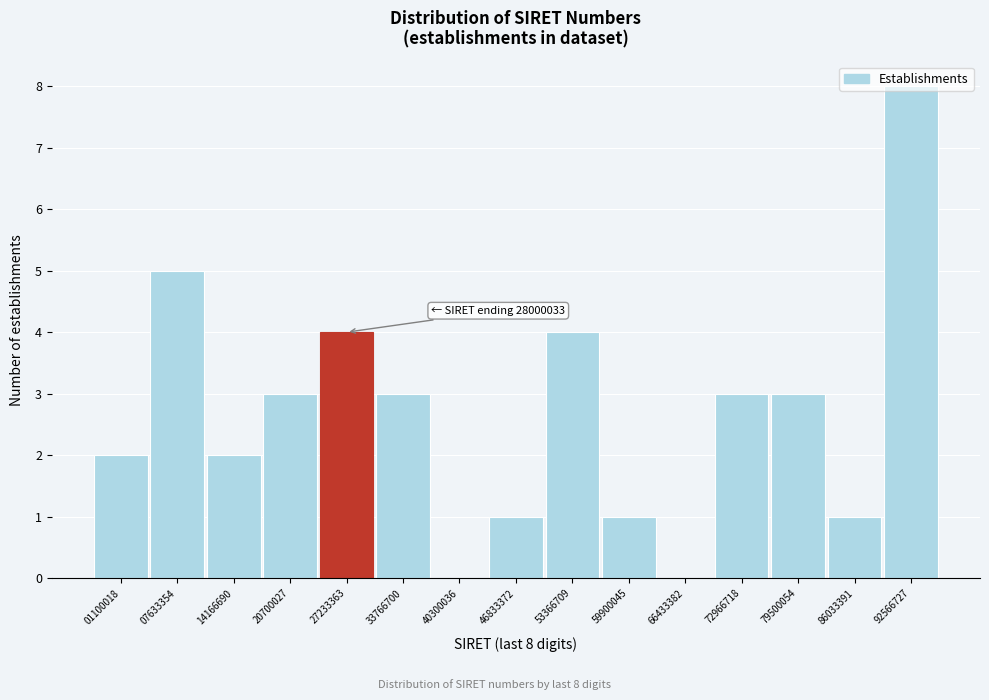

What is the change in value from 14166690 to 92566727?

+6